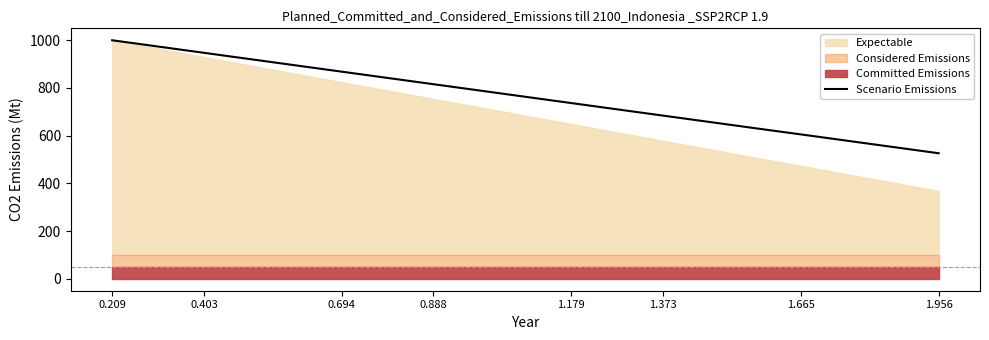

The value of Scenario Emissions at 1.665 is 407.1. True or false?

False